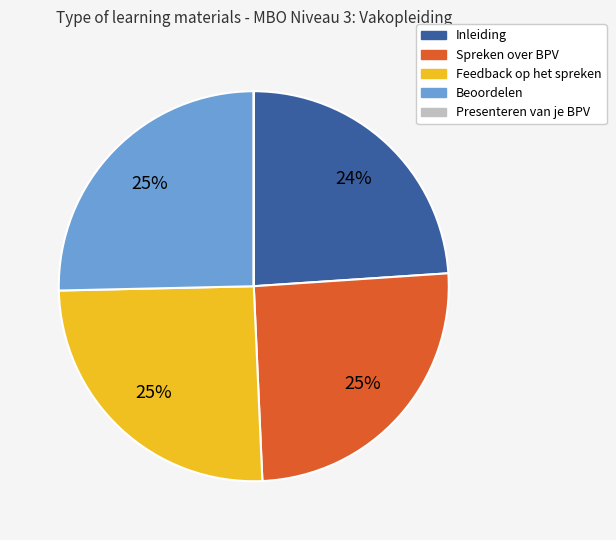

Is there a majority slice in this chart?

No